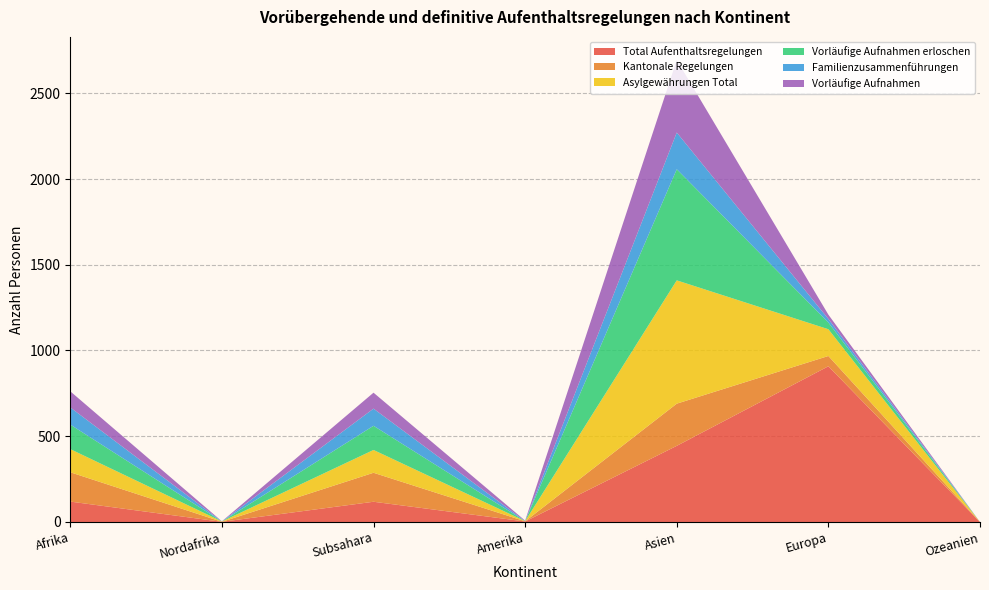

Reading left to right, extract all data points from this chart.

Total Aufenthaltsregelungen: 119	1	118	3	444	908	0
Kantonale Regelungen: 171	0	169	1	246	60	0
Asylgewährungen Total: 135	2	133	1	719	156	0
Vorläufige Aufnahmen erloschen: 143	0	141	0	648	39	0
Familienzusammenführungen: 100	0	100	0	214	21	0
Vorläufige Aufnahmen: 94	1	93	3	423	25	0